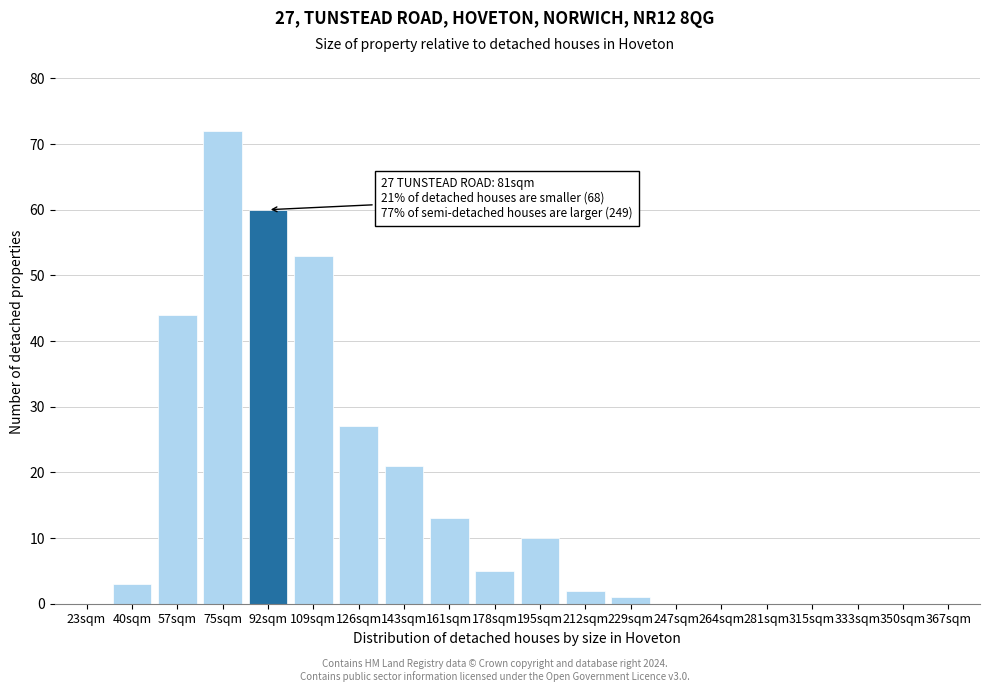

Reading left to right, list all the values displayed in this chart.

23sqm=0	40sqm=3	57sqm=44	75sqm=72	92sqm=60	109sqm=53	126sqm=27	143sqm=21	161sqm=13	178sqm=5	195sqm=10	212sqm=2	229sqm=1	247sqm=0	264sqm=0	281sqm=0	315sqm=0	333sqm=0	350sqm=0	367sqm=0